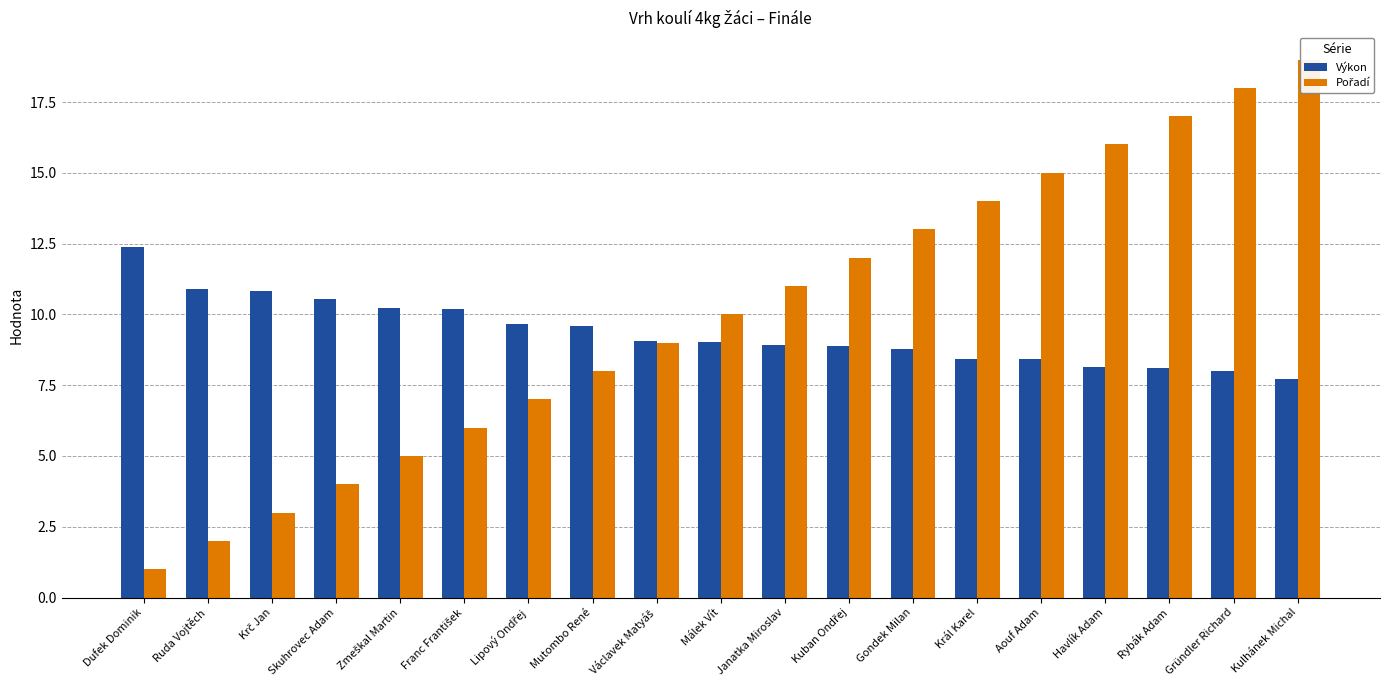

What is the label of the 1st bar from the left?

Dufek Dominik